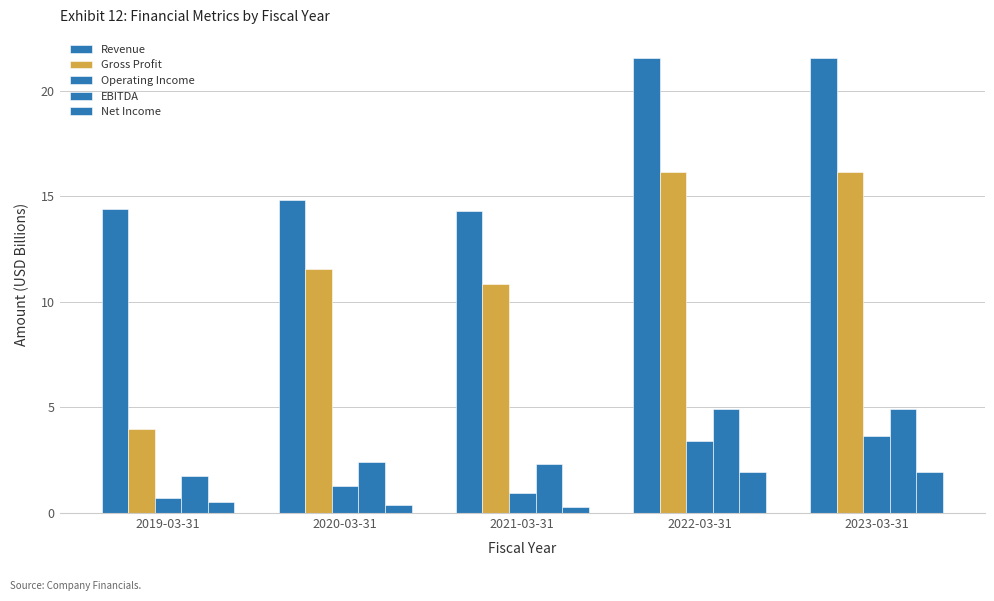

What is the difference between the highest and lowest values at 2021-03-31?

14.0